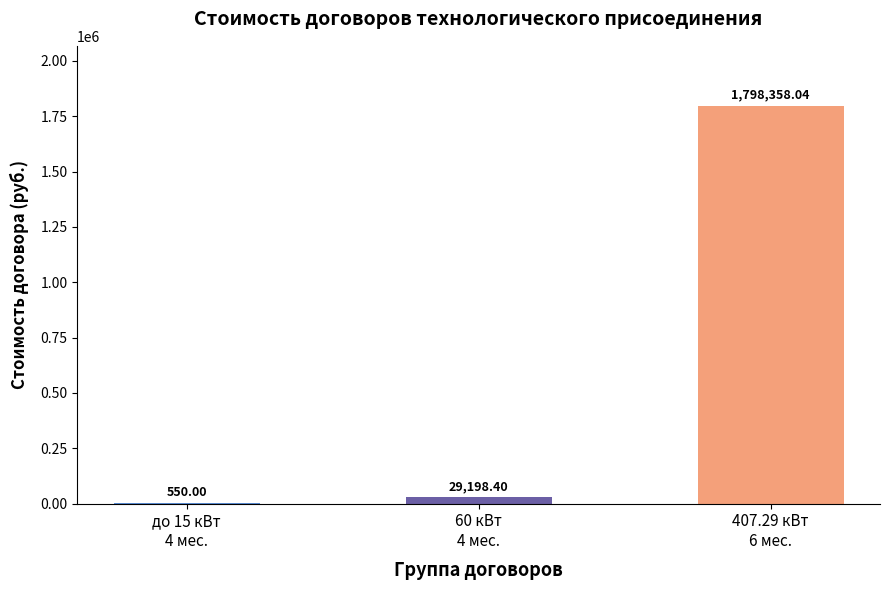

Reading left to right, what are all the values shown in this chart?

550.0	29198.4	1798358.0